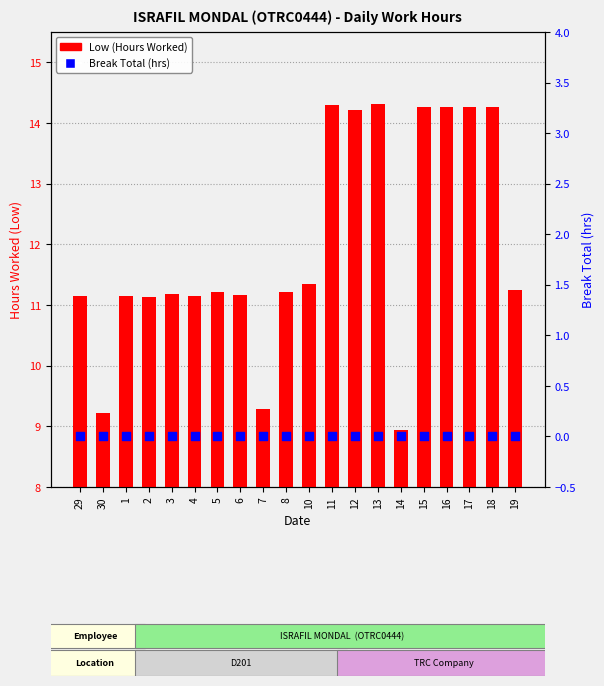

Which series has the largest Y range (max minus min)?

Low (Hours Worked)